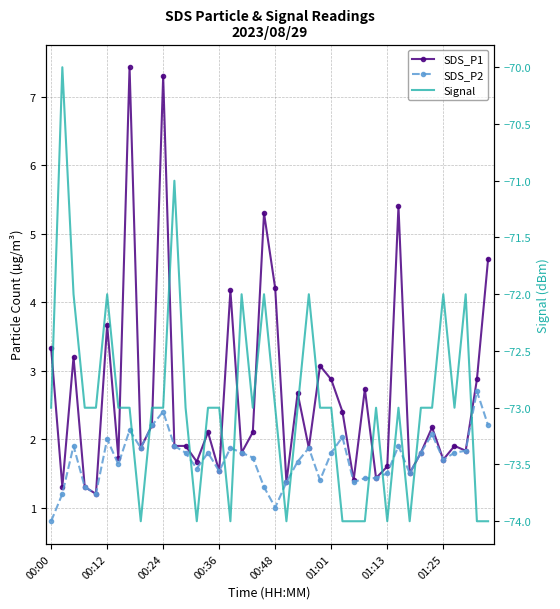

What is the minimum value shown in the chart?

-74.0